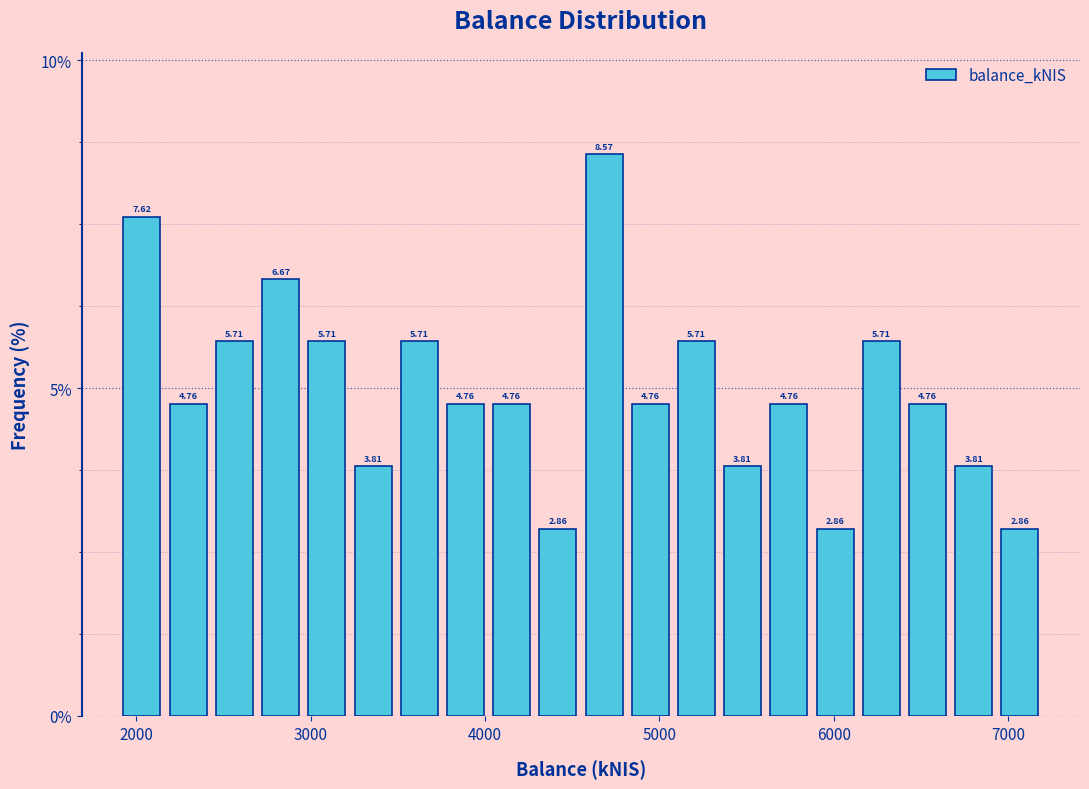

Around what value on the x-axis is the tallest bar? Give the approximate position of its centre, as read against the axis.

4700